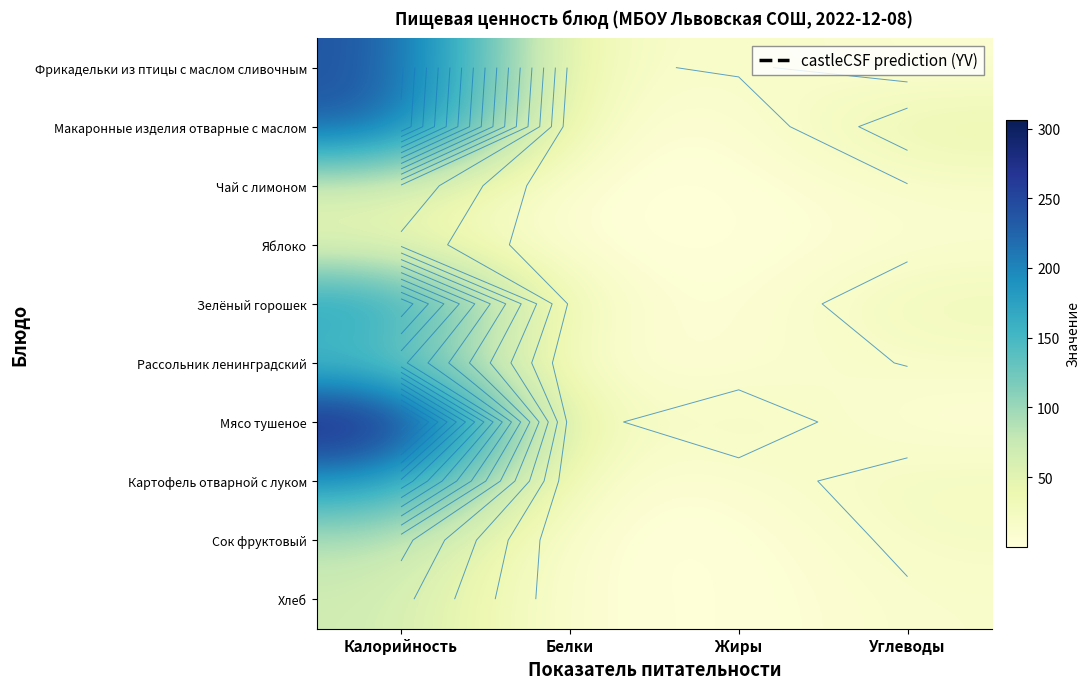

Which series has the largest range (max minus min)?

Мясо тушеное